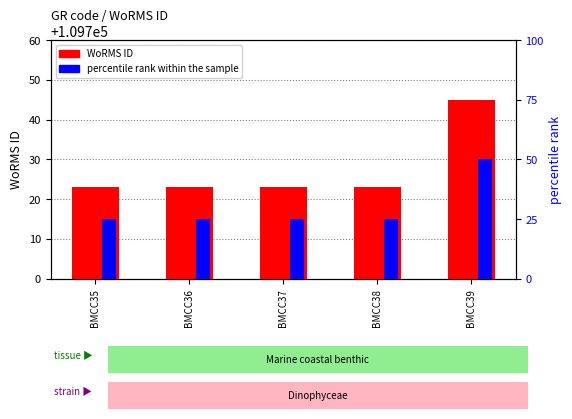

What is the approximate value of percentile rank within the sample at BMCC35, to the nearest 10?

20